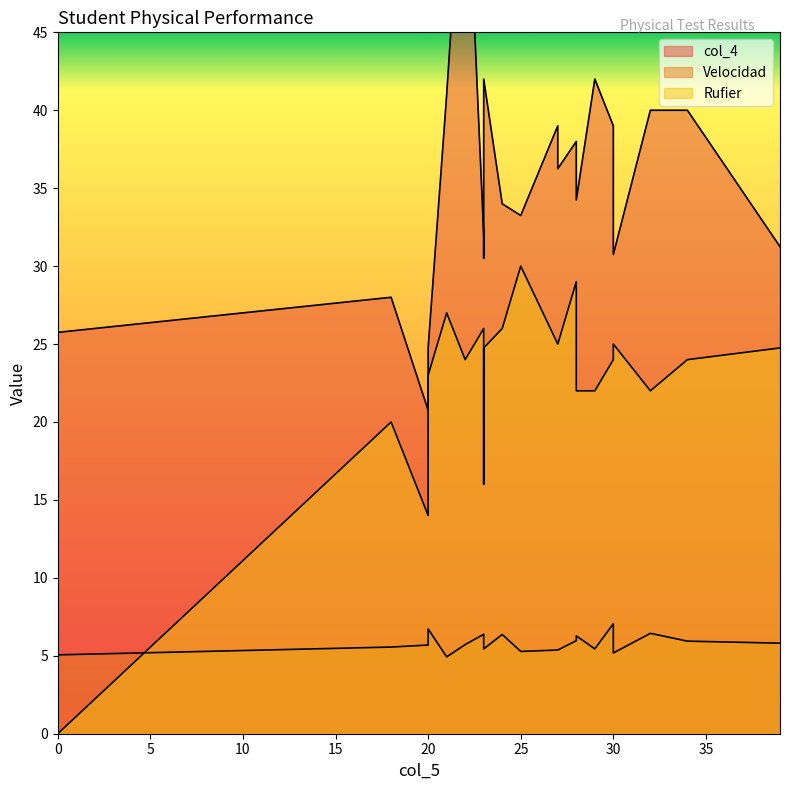

Does the chart have visible grid lines?

No